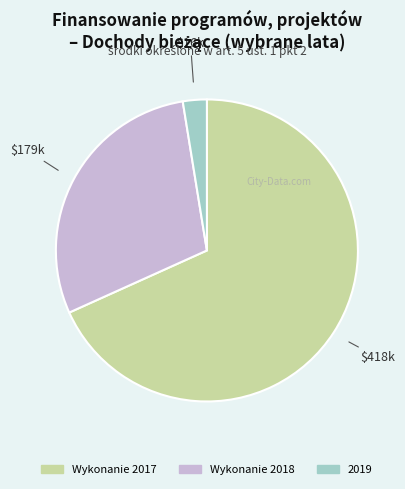

How many slices are in this pie chart?

3